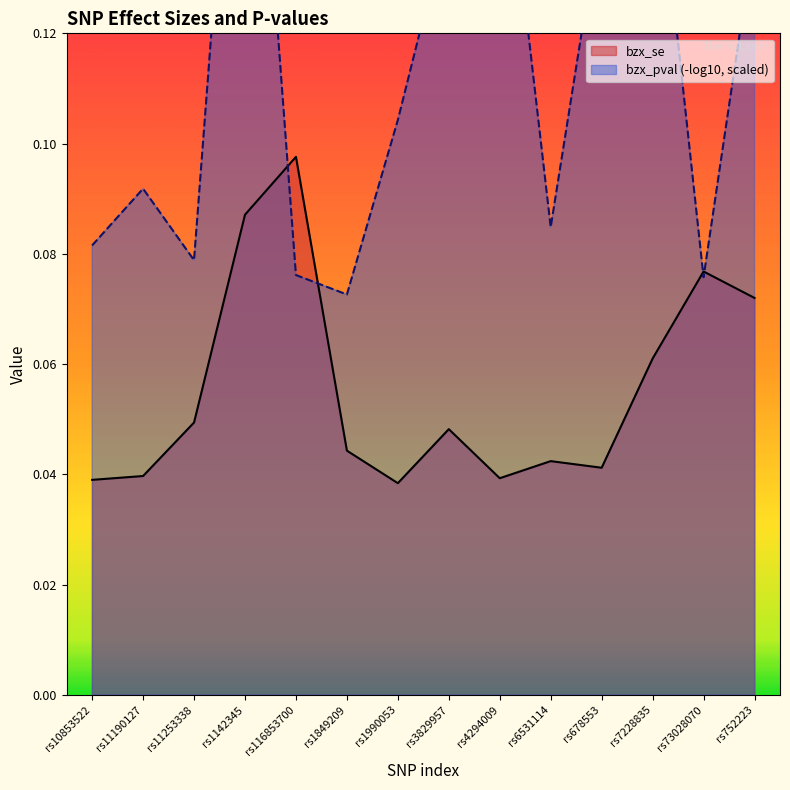

Count the values in the range 0 to 1.

14